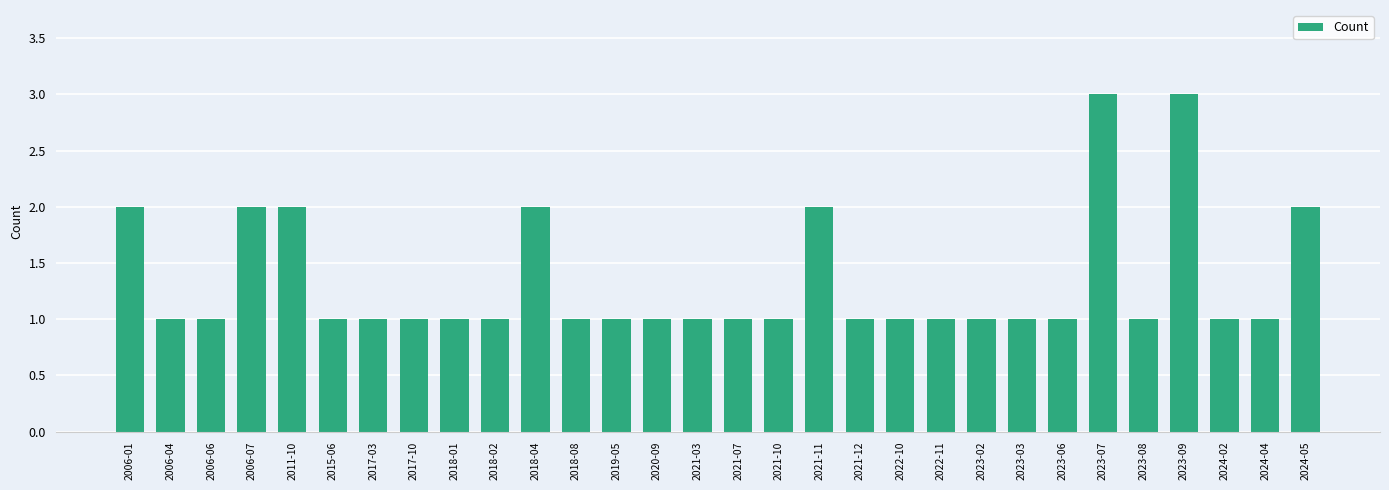

The chart shows a value of 1 at 2021-03. True or false?

True